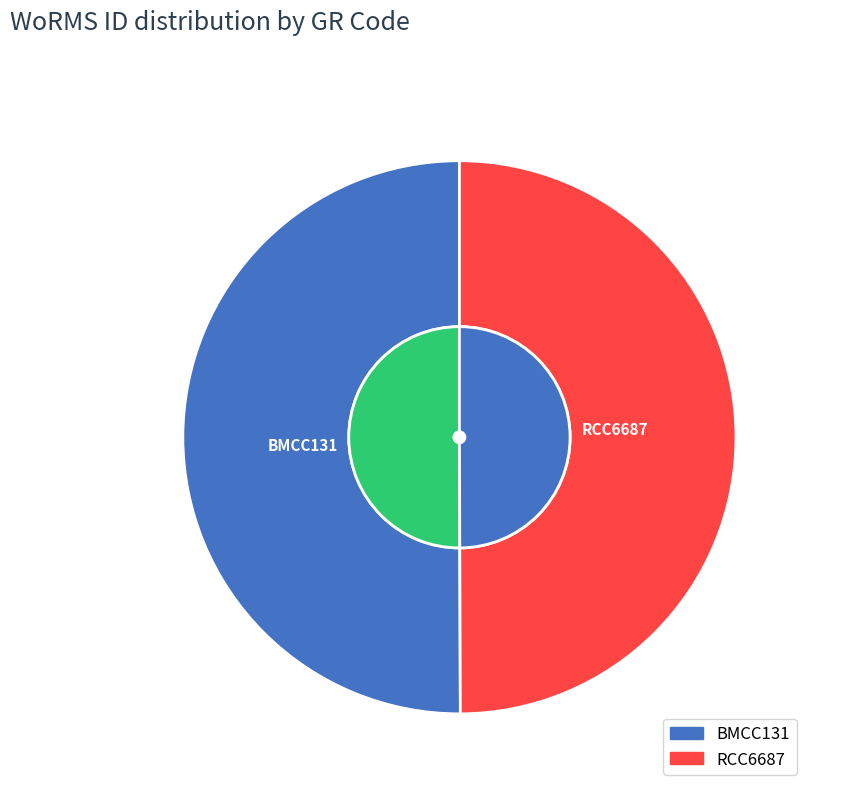

Approximately how many times larger is the value at BMCC131 compared to RCC6687?

1.0